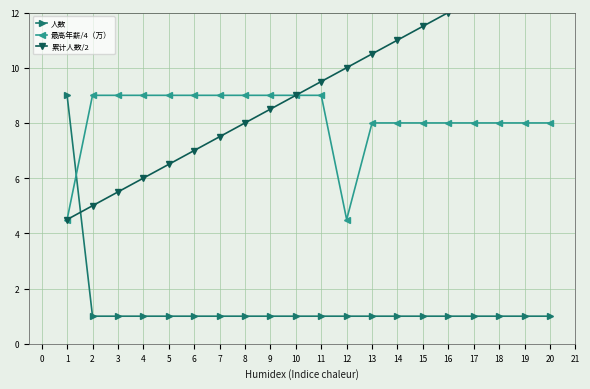

Which series has the largest range (max minus min)?

累计人数/2